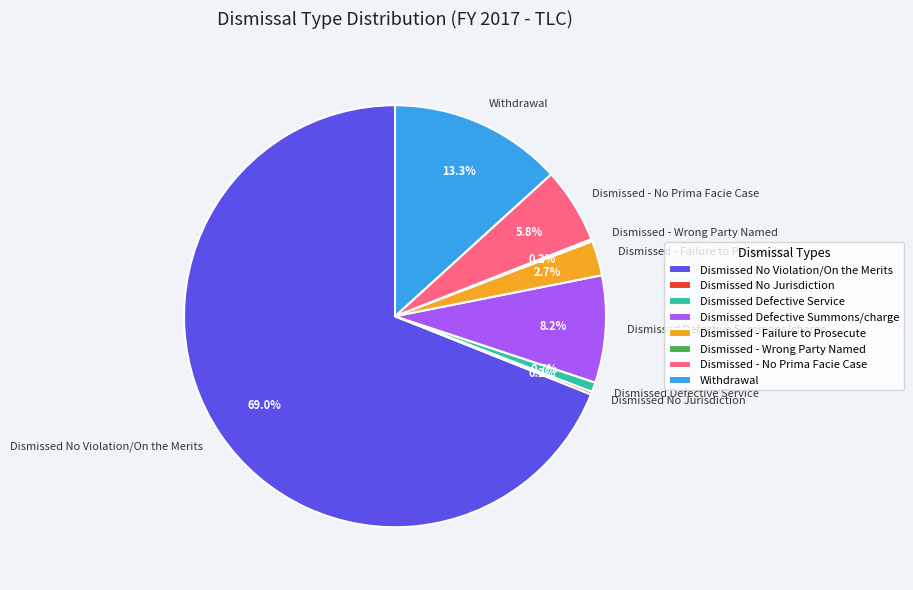

Does Dismissed No Violation/On the Merits account for over 50% of the chart?

Yes